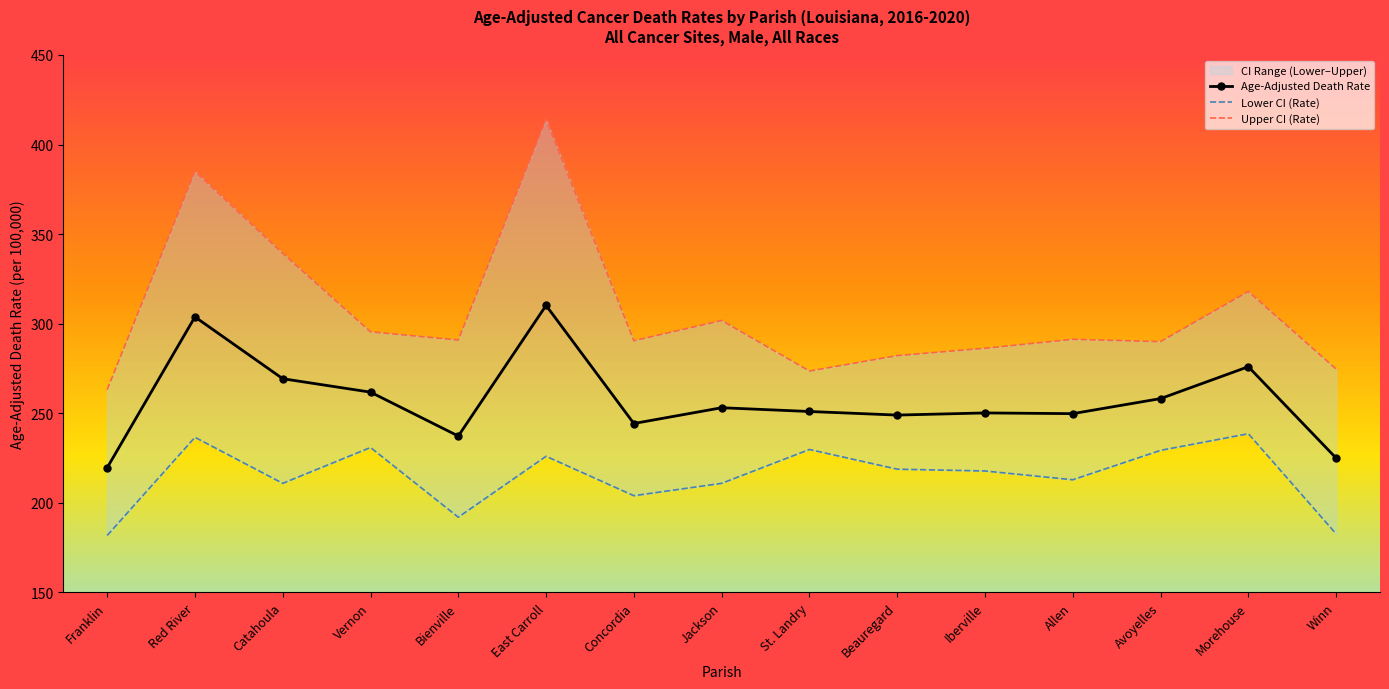

Reading left to right, list all the values displayed in this chart.

Age-Adjusted Death Rate: Franklin=219.6	Red River=303.8	Catahoula=269.3	Vernon=261.8	Bienville=237.3	East Carroll=310.2	Concordia=244.3	Jackson=253.1	St. Landry=251.0	Beauregard=249.0	Iberville=250.2	Allen=249.8	Avoyelles=258.2	Morehouse=276.0	Winn=225.0
Lower CI (Rate): Franklin=181.8	Red River=236.6	Catahoula=210.9	Vernon=230.9	Bienville=192.0	East Carroll=226.0	Concordia=204.0	Jackson=210.9	St. Landry=229.8	Beauregard=218.8	Iberville=217.8	Allen=212.9	Avoyelles=229.3	Morehouse=238.6	Winn=182.7
Upper CI (Rate): Franklin=263.2	Red River=385.0	Catahoula=339.3	Vernon=295.5	Bienville=290.9	East Carroll=414.1	Concordia=290.5	Jackson=301.8	St. Landry=273.6	Beauregard=282.2	Iberville=286.3	Allen=291.3	Avoyelles=290.0	Morehouse=318.0	Winn=274.7